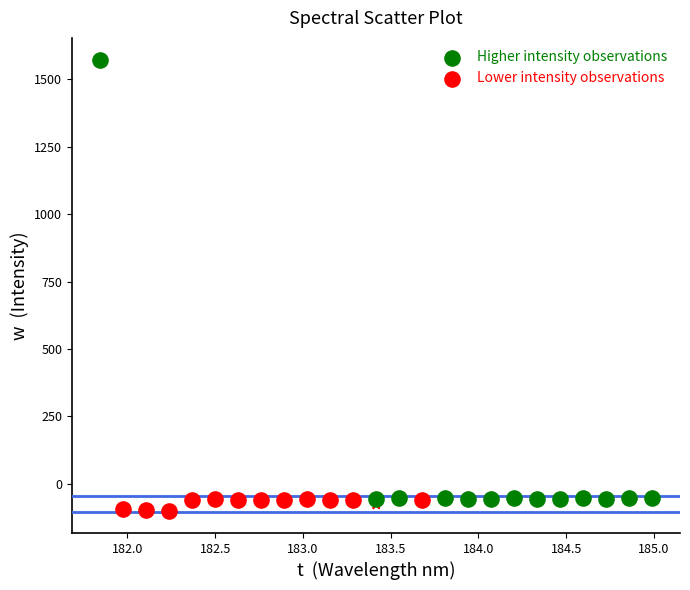

What are all the series names shown in the legend?

Higher intensity observations, Lower intensity observations